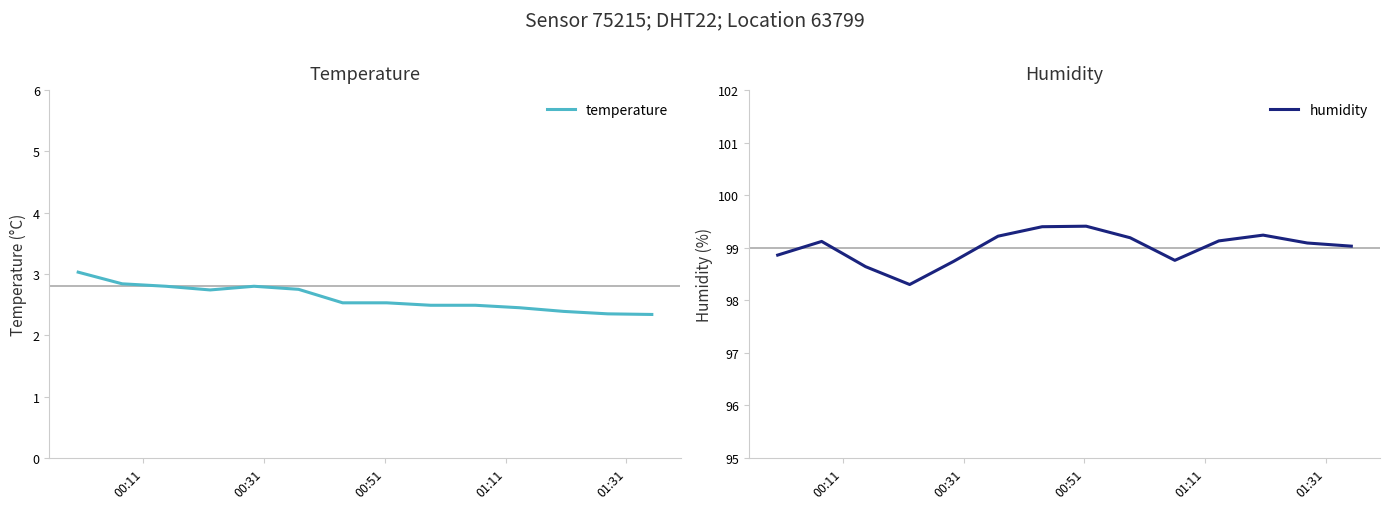

What is the minimum value for humidity?

98.3